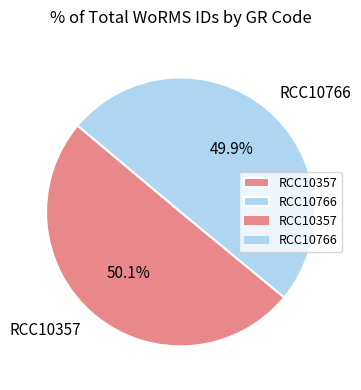

The RCC10766 slice represents 64% of the pie. True or false?

False